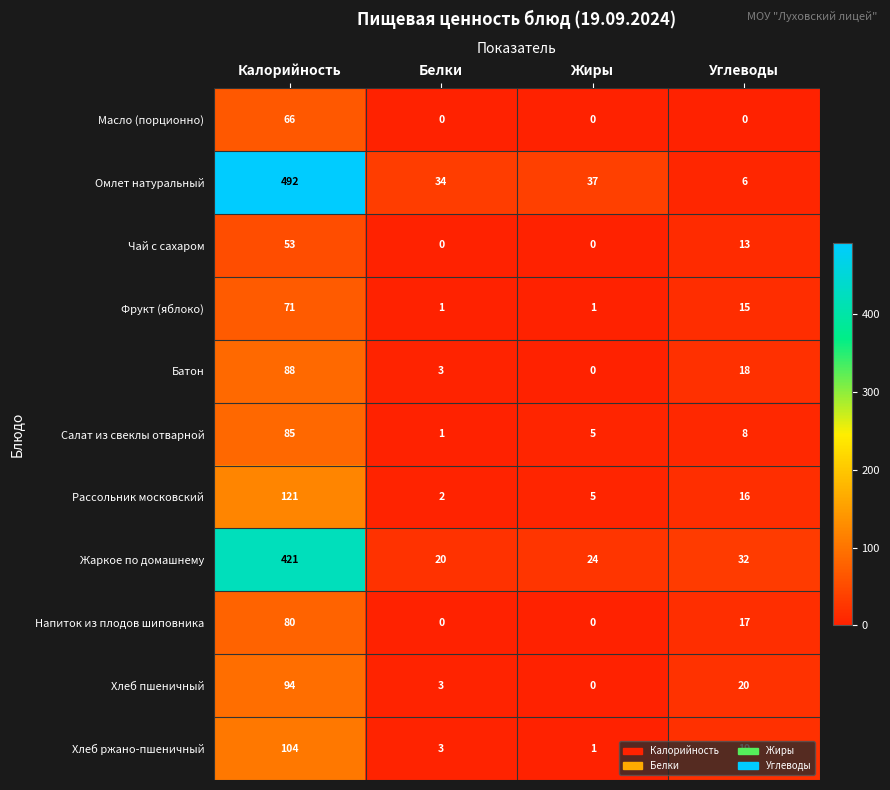

Is it true that Масло (порционно) equals 44 at Жиры?

False